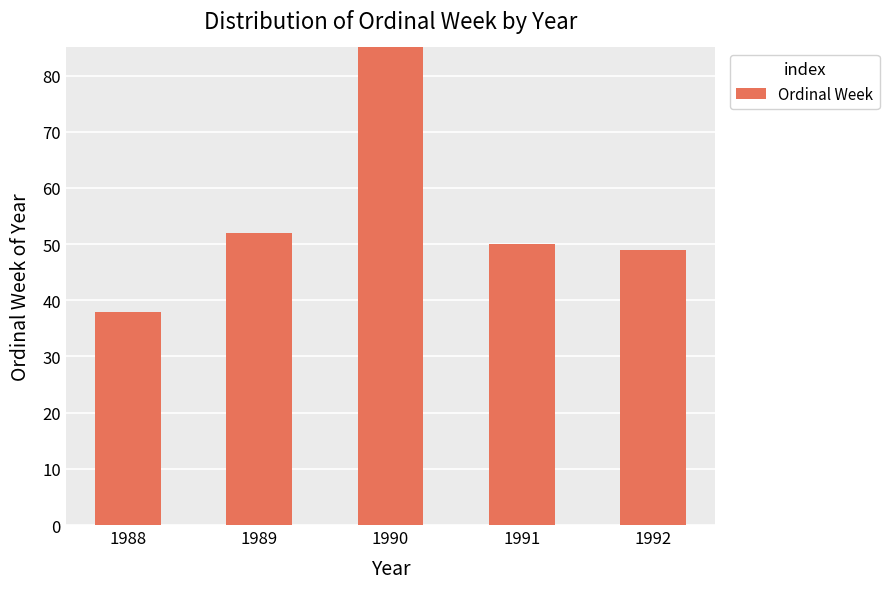

Between 1992 and 1989, which is larger?

1989